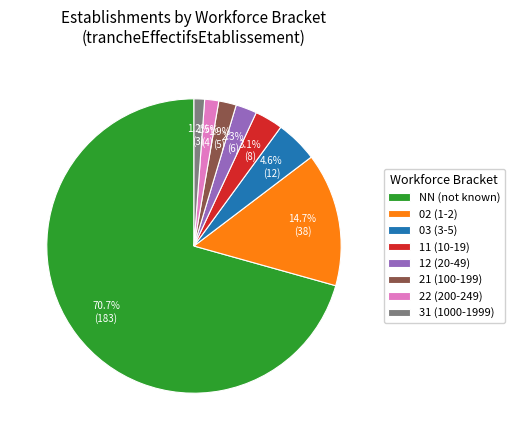

To the nearest percent, what is the combined percentage of 31 and NN?

72%